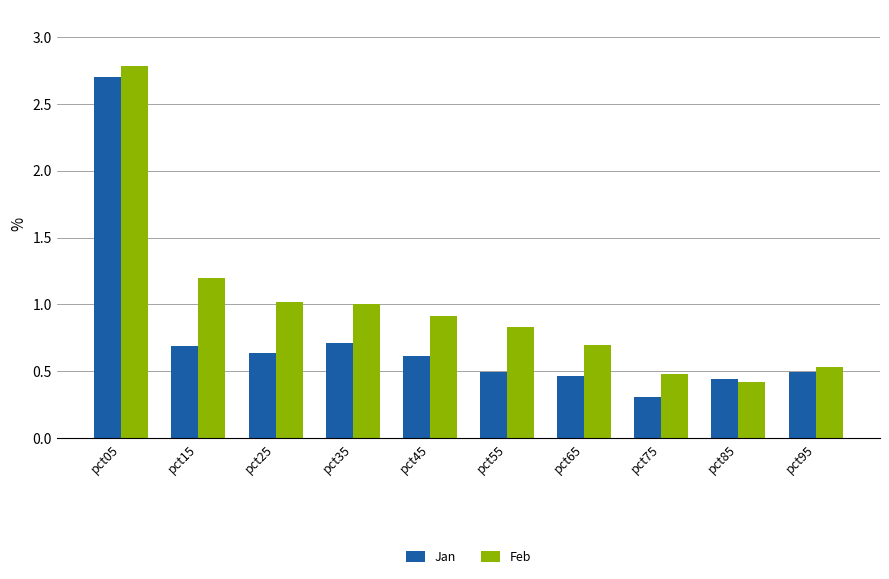

How many groups of bars are there?

10